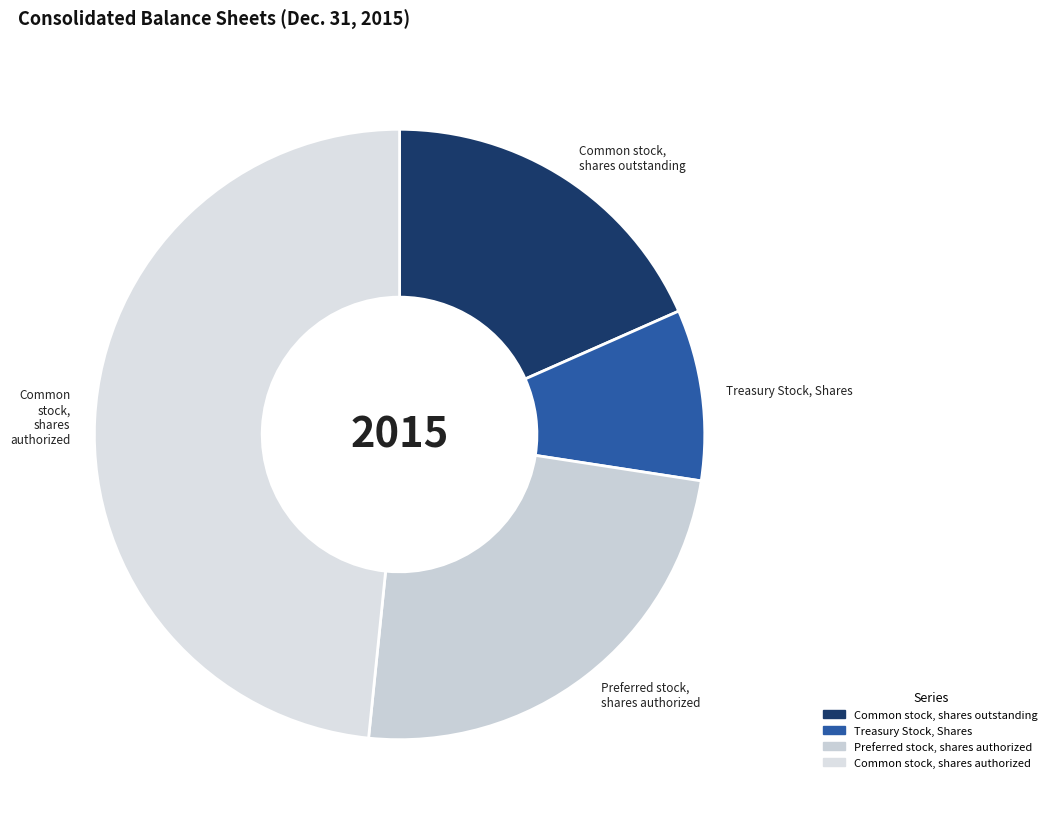

How many segments does this pie chart have?

4